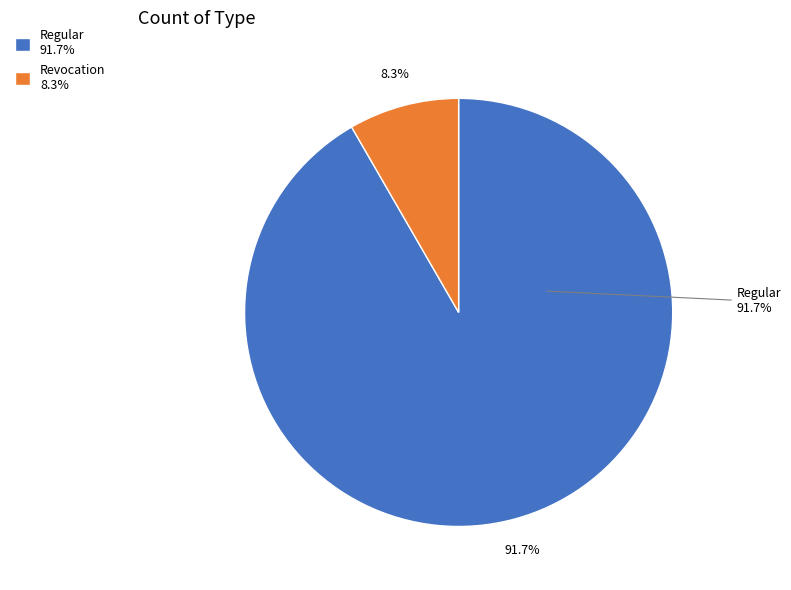

Count the number of slices in the pie.

2